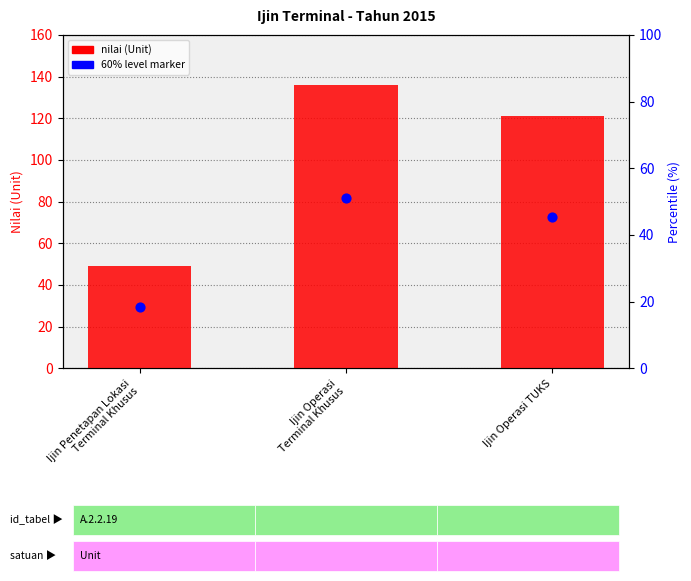

At how many categories does at least one series exceed 95?

2